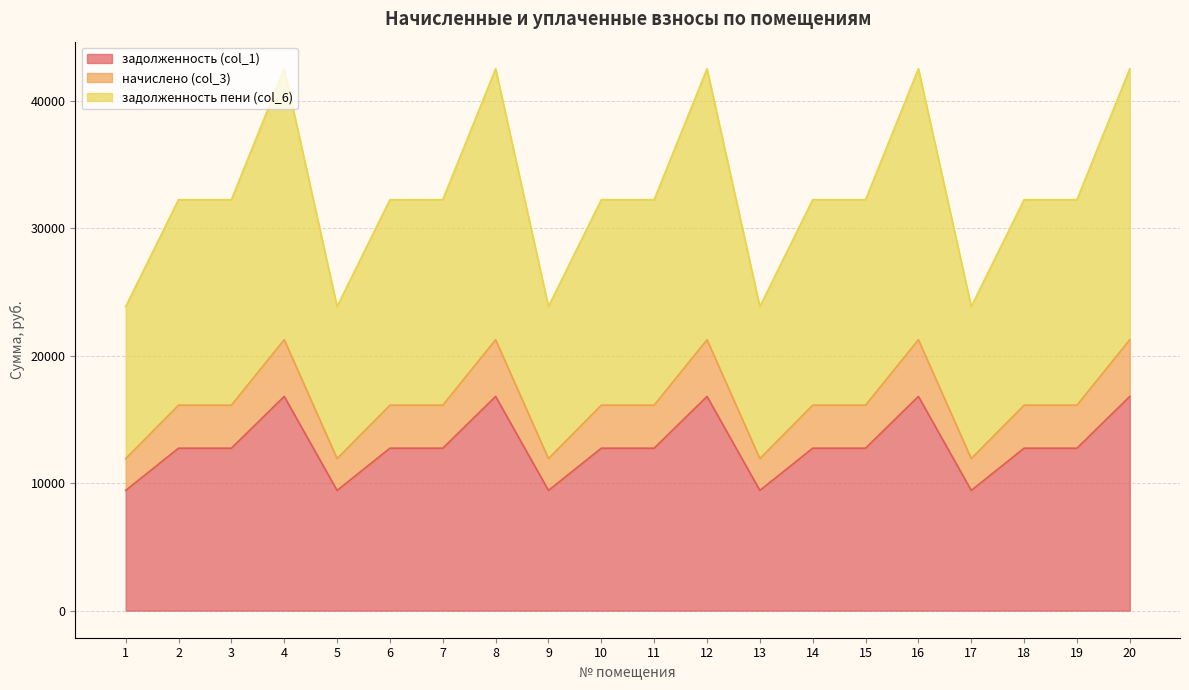

Is it true that начислено (col_3) equals 16112.0 at 2?

True